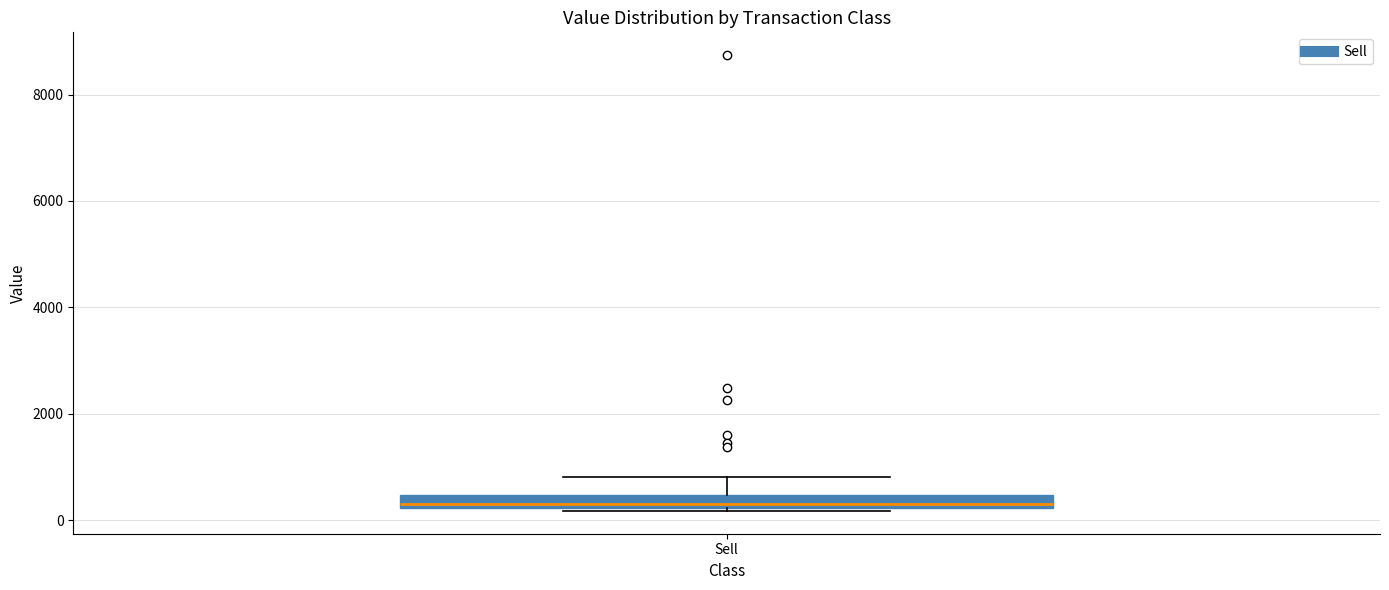

Where does the upper whisker of the box for Sell end on the y-axis? The values are not printed on the chart, so give them approximately, as read against the axis.

800